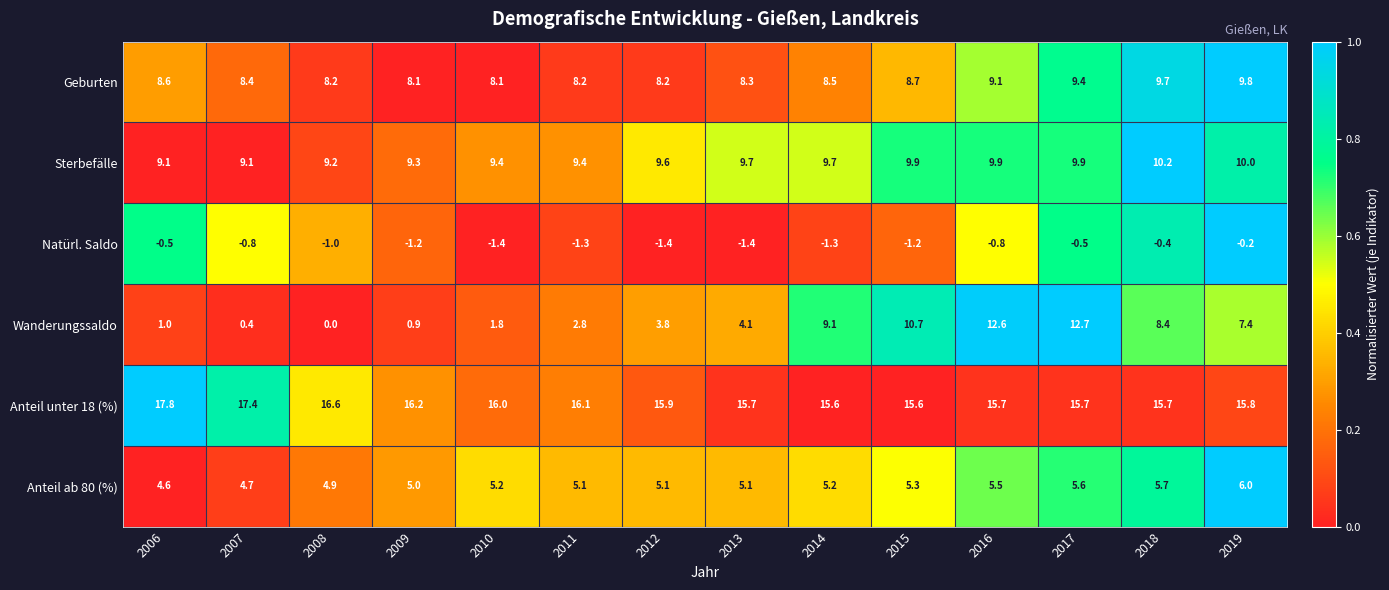

List the series in order of their peak value, lowest first.

Natürl. Saldo, Anteil ab 80 (%), Geburten, Sterbefälle, Wanderungssaldo, Anteil unter 18 (%)